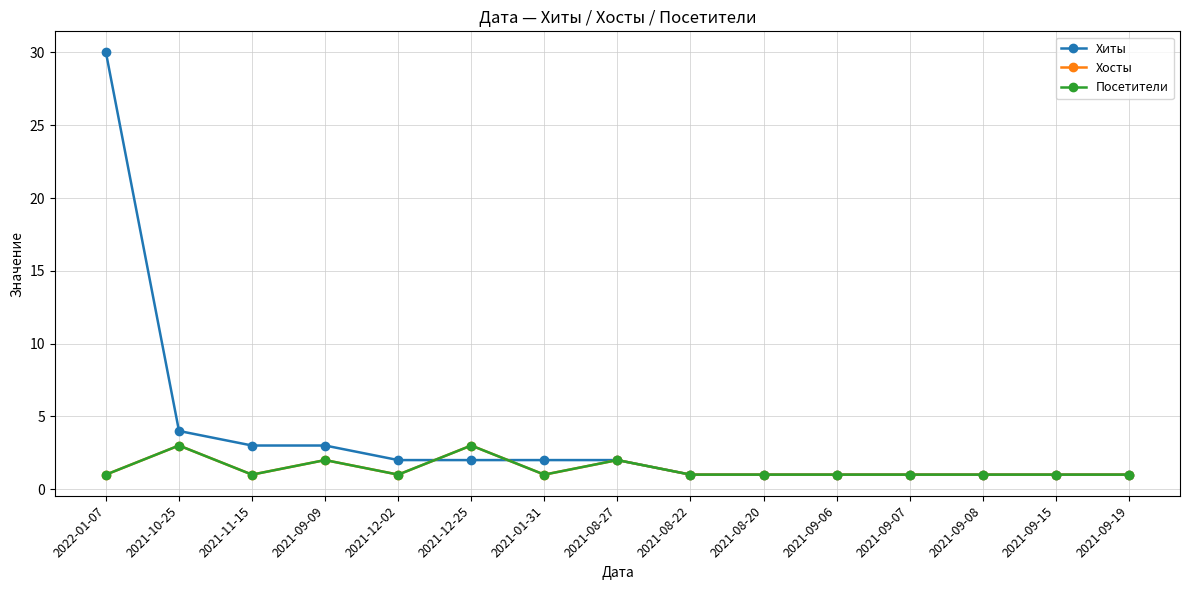

Which series has the largest range (max minus min)?

Хиты